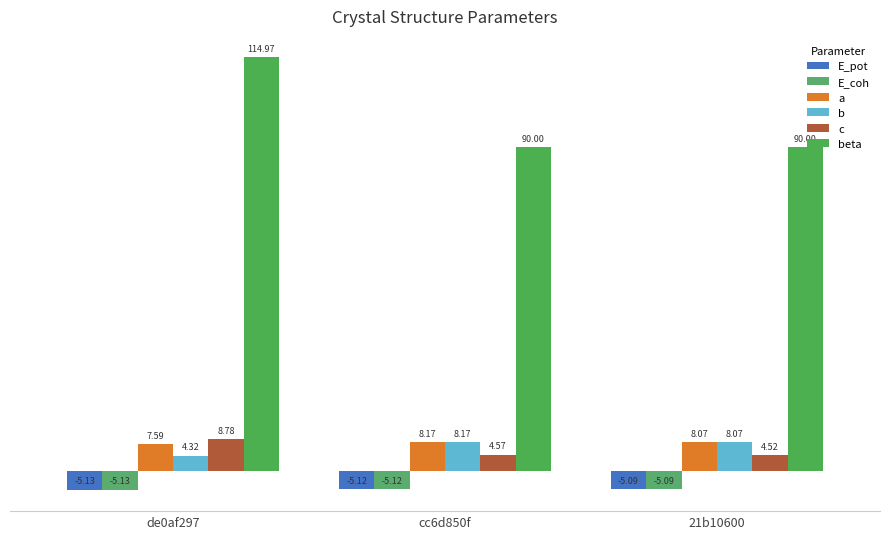

Are the bars grouped side by side (vs. stacked)?

Yes